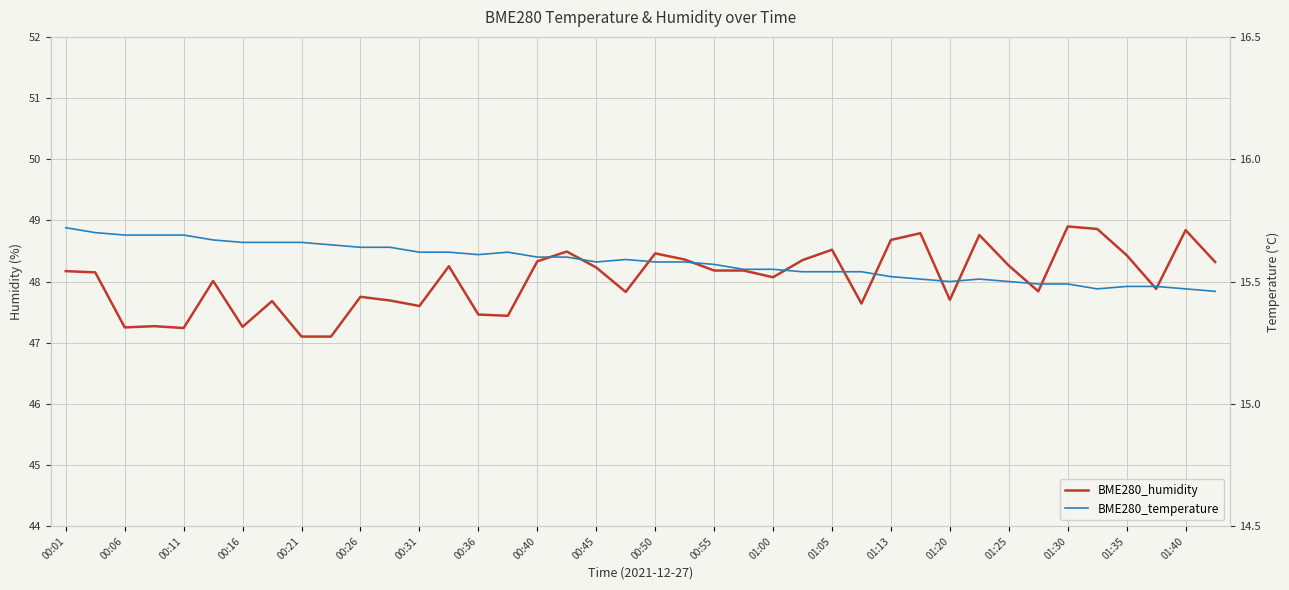

Rank the series by their average value, from lowest to highest.

BME280_temperature, BME280_humidity